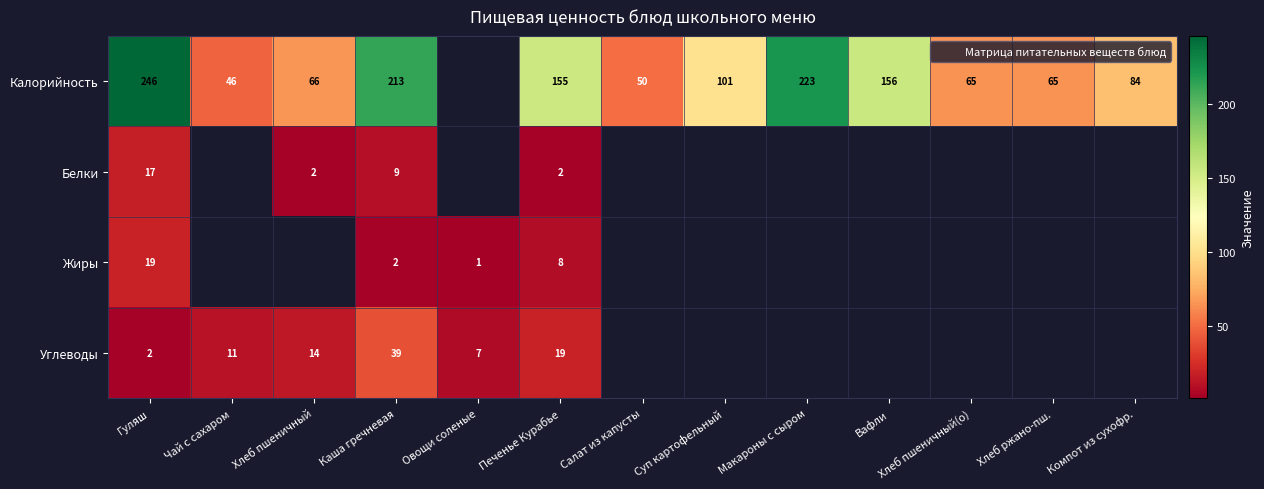

What is the greatest value displayed?

246.0